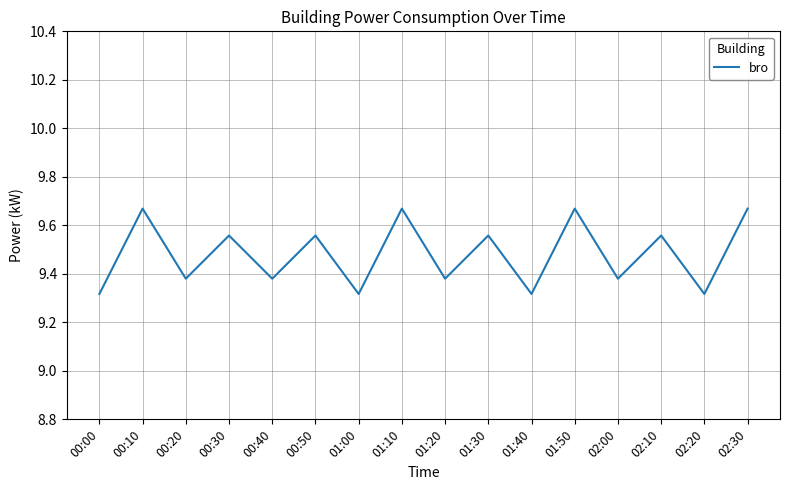

The chart shows a value of 16.2 at 01:10. True or false?

False